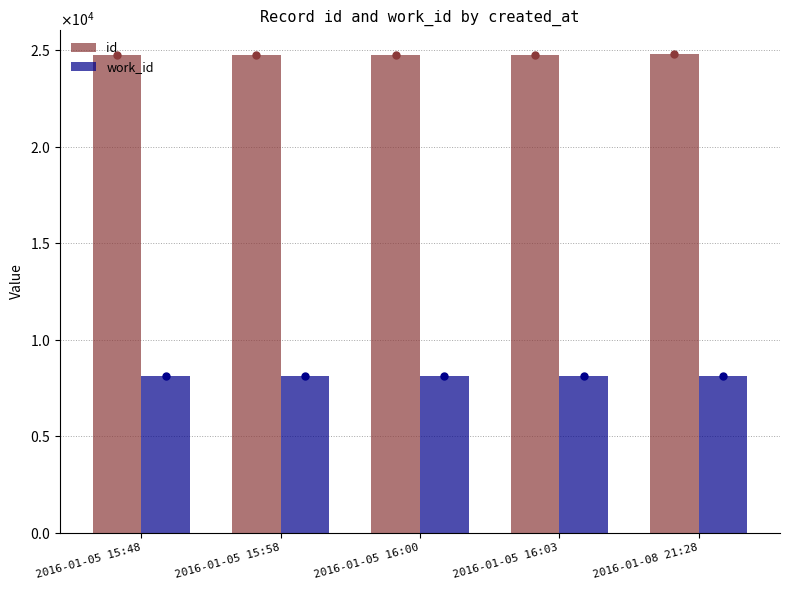

What is the label of the 4th bar from the right?

2016-01-05 15:58